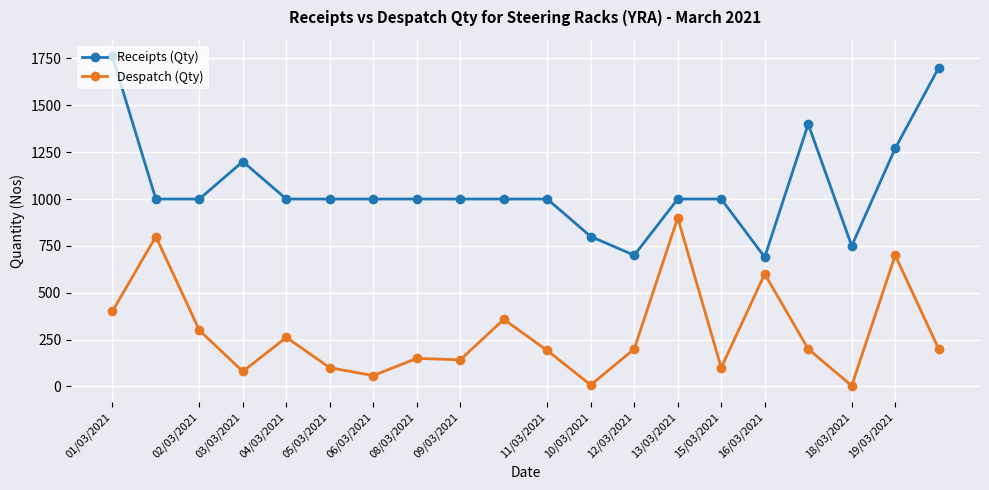

Which series has the largest total across all categories?

Receipts (Qty)